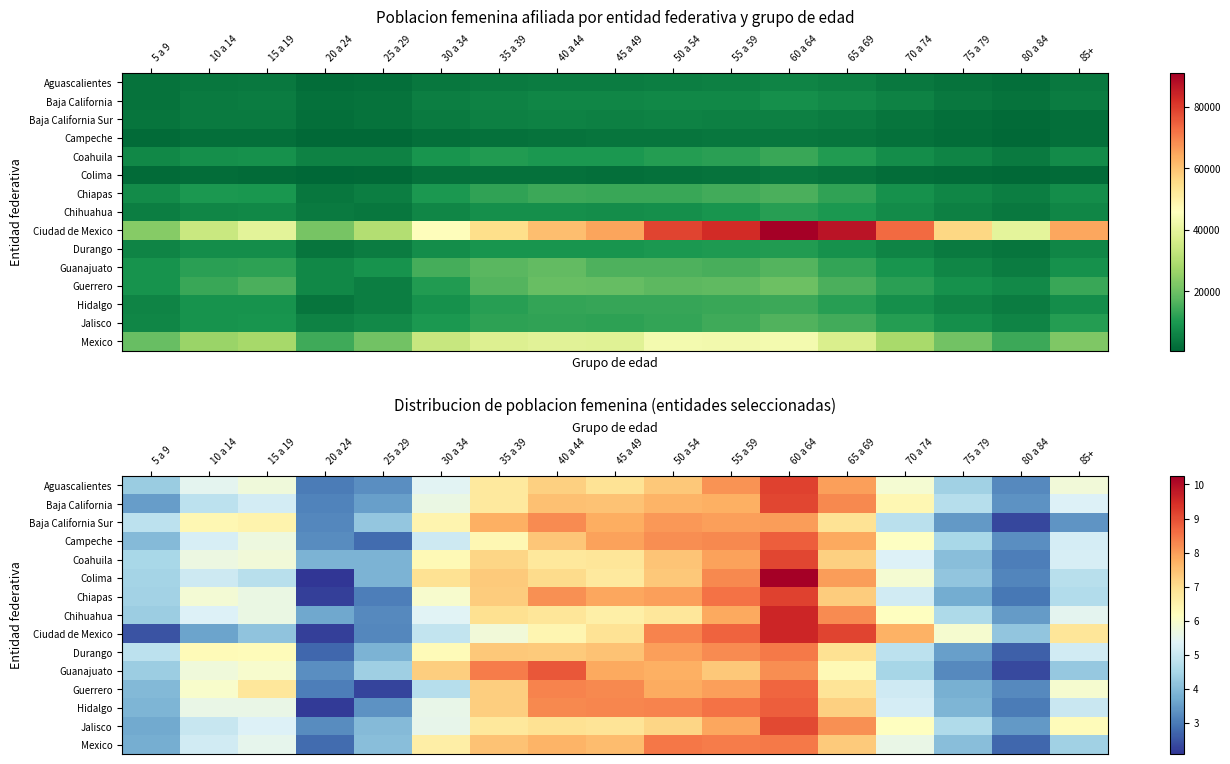

How many data points does each series have?

17